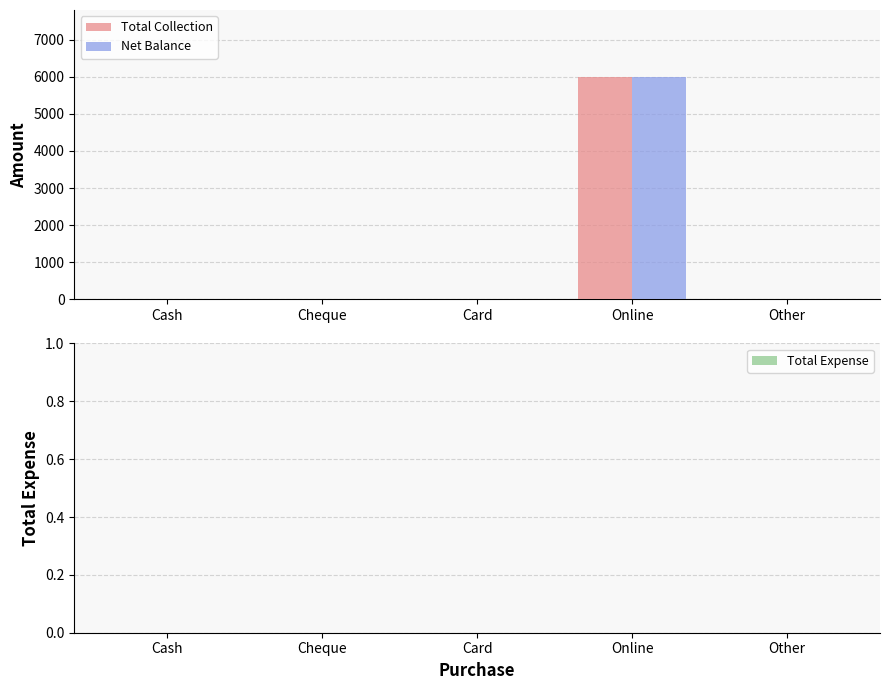

What is the sum of all Total Collection values?

6000